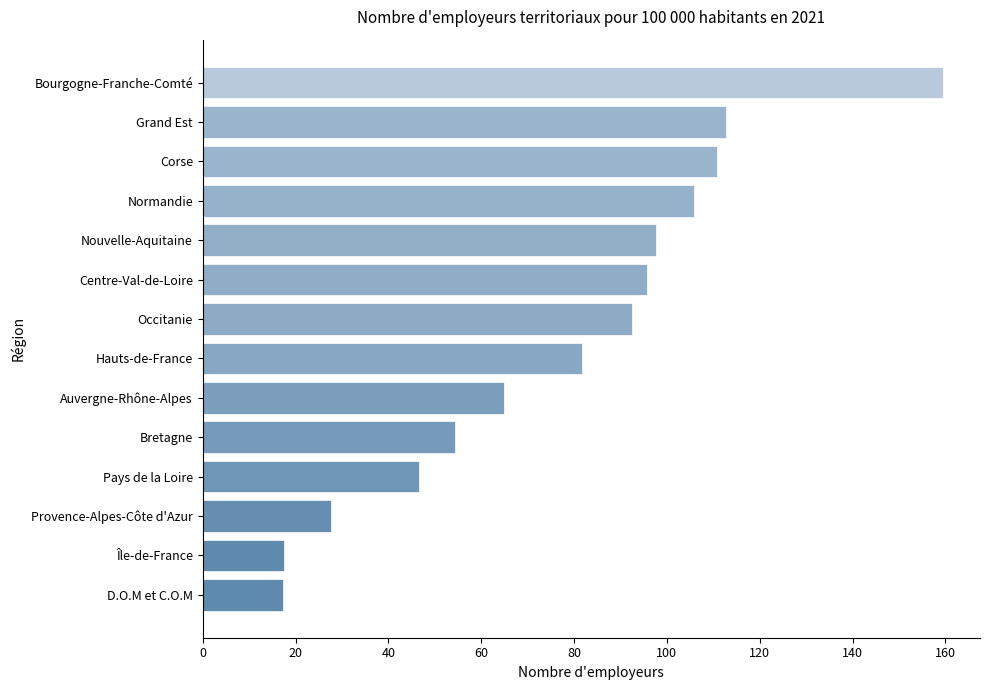

What is the change in value from Hauts-de-France to Provence-Alpes-Côte d'Azur?

-53.9